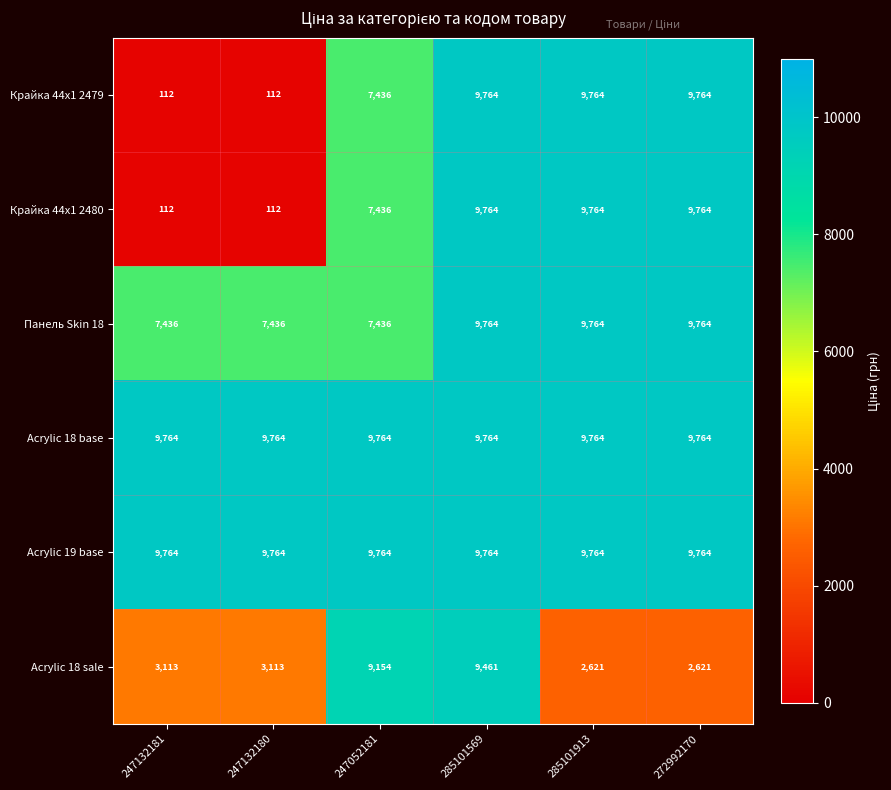

Is it true that Acrylic 19 base equals 9764 at 247132181?

True